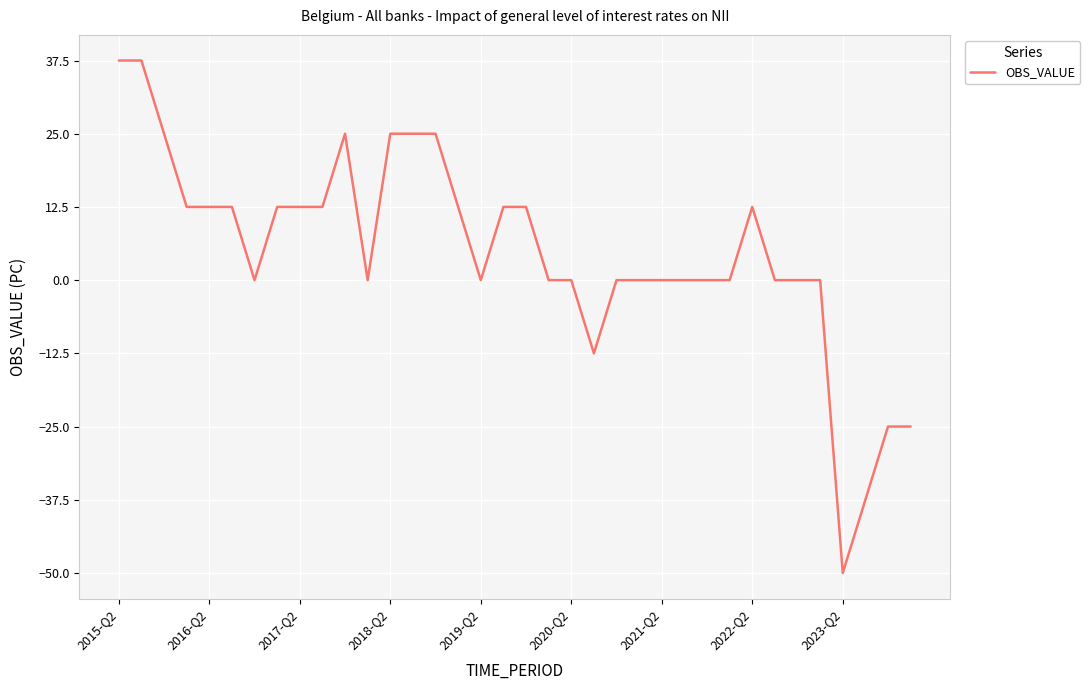

Reading right to left, list all the values displayed in this chart.

-25.0	-25.0	-37.5	-50.0	0.0	0.0	0.0	12.5	0.0	0.0	0.0	0.0	0.0	0.0	-12.5	0.0	0.0	12.5	12.5	0.0	12.5	25.0	25.0	25.0	0.0	25.0	12.5	12.5	12.5	0.0	12.5	12.5	12.5	25.0	37.5	37.5